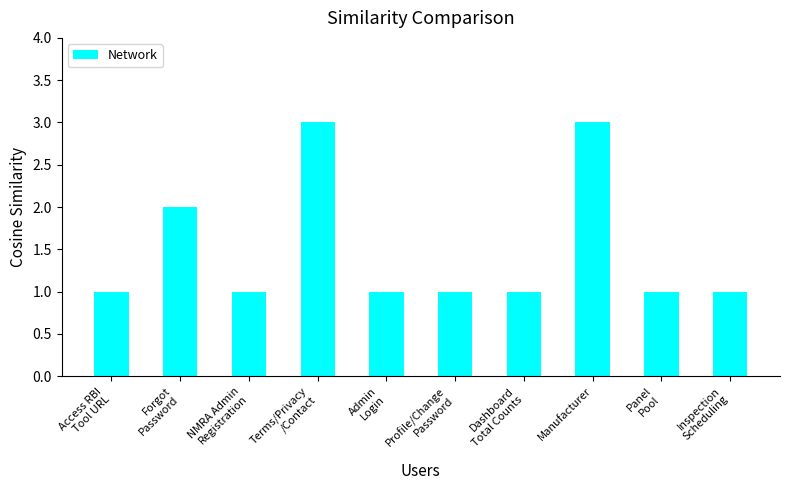

What is the maximum value shown in the chart?

3